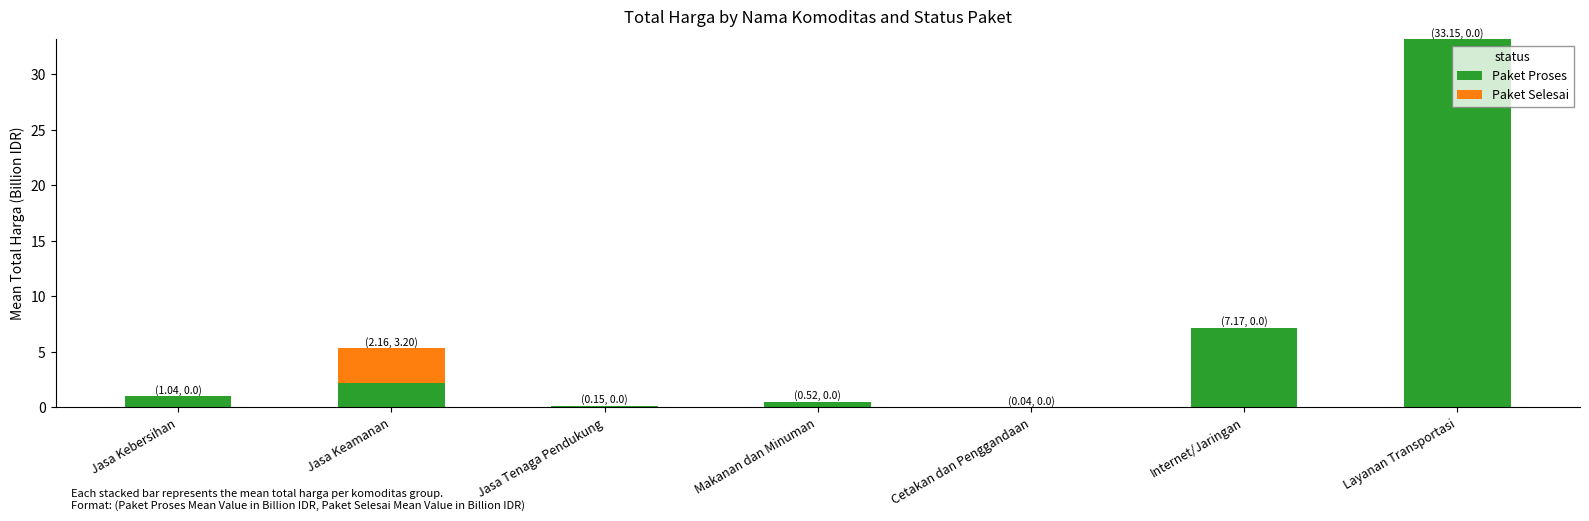

What is the sum of all Paket Proses values?

44.2